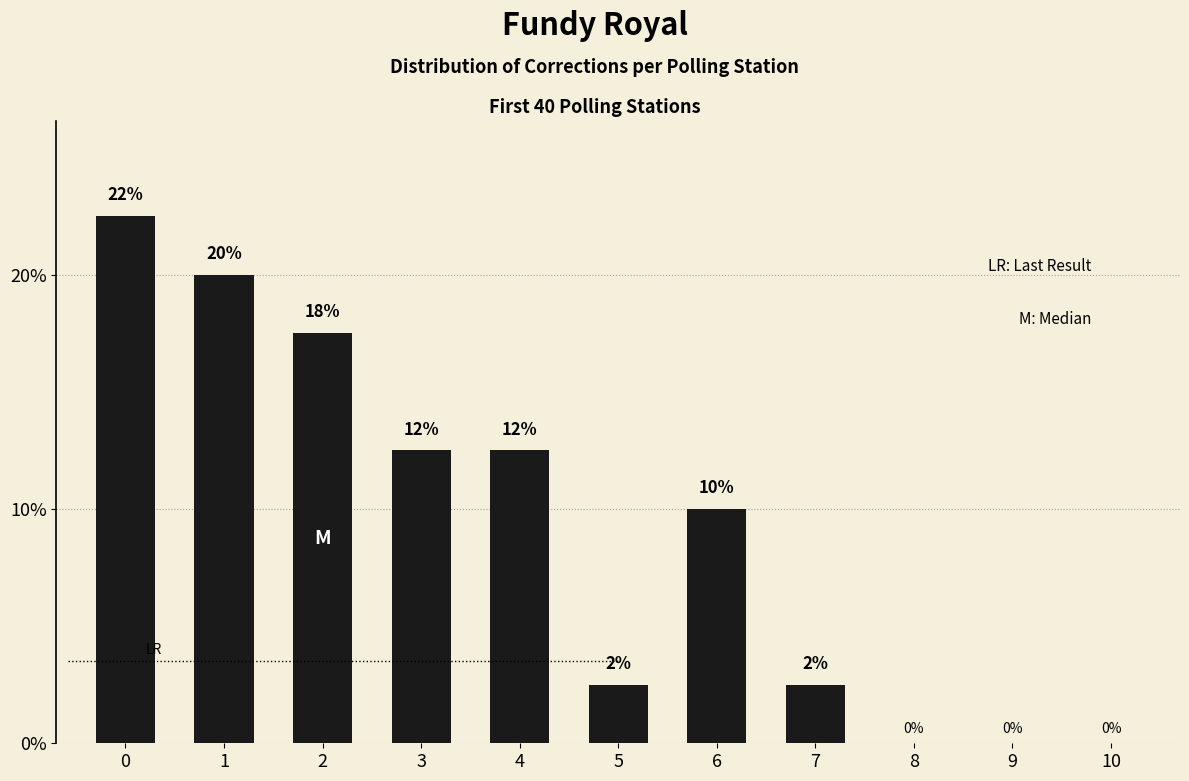

List the labels in order of value, largest first.

0, 1, 2, 3, 4, 6, 5, 7, 8, 9, 10